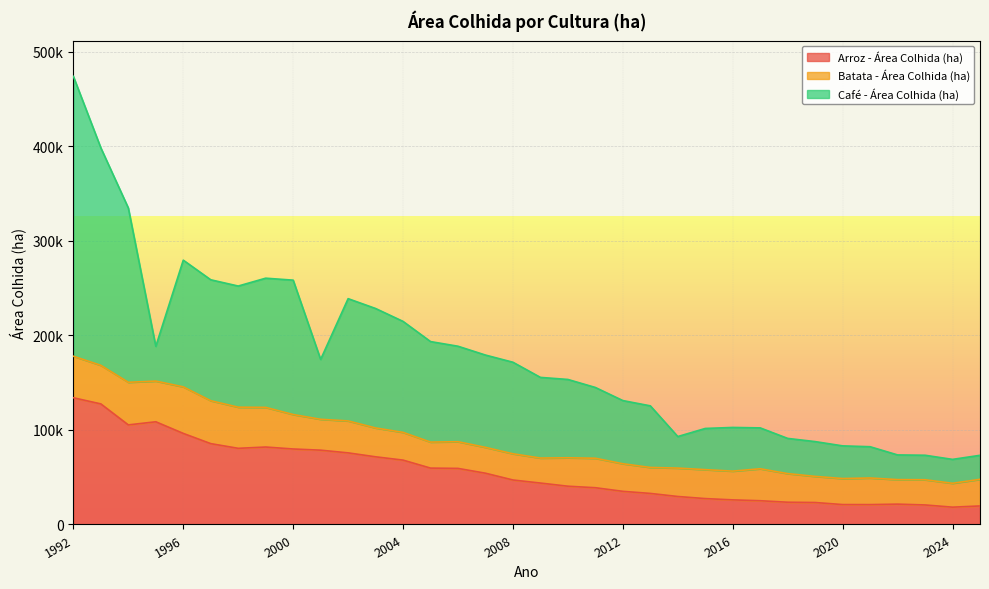

At how many categories does at least one series exceed 198270?

2